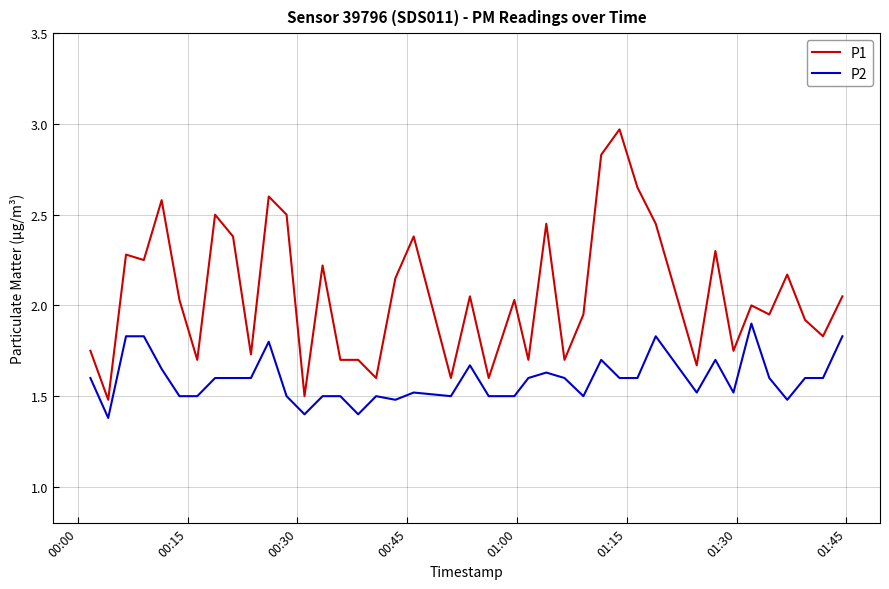

What is the difference between the maximum and minimum values in the P2 series?

0.5